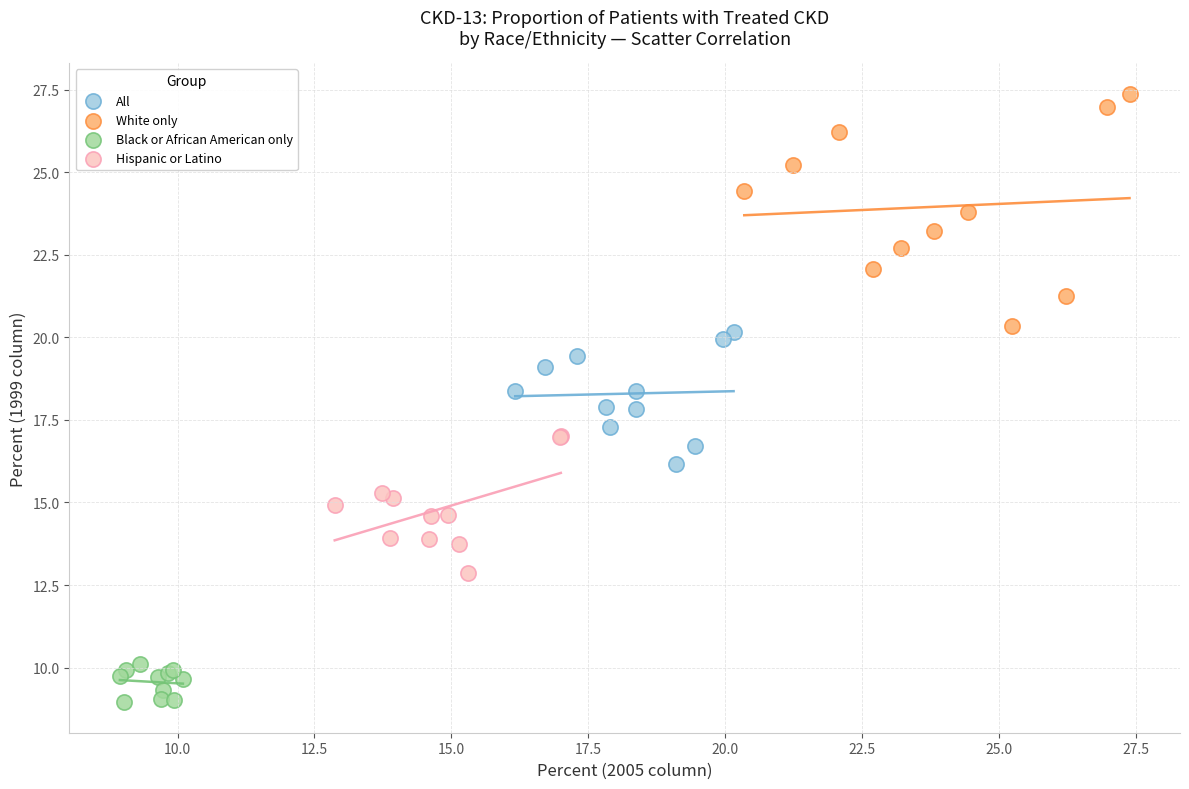

Which series reaches the maximum Y coordinate?

White only